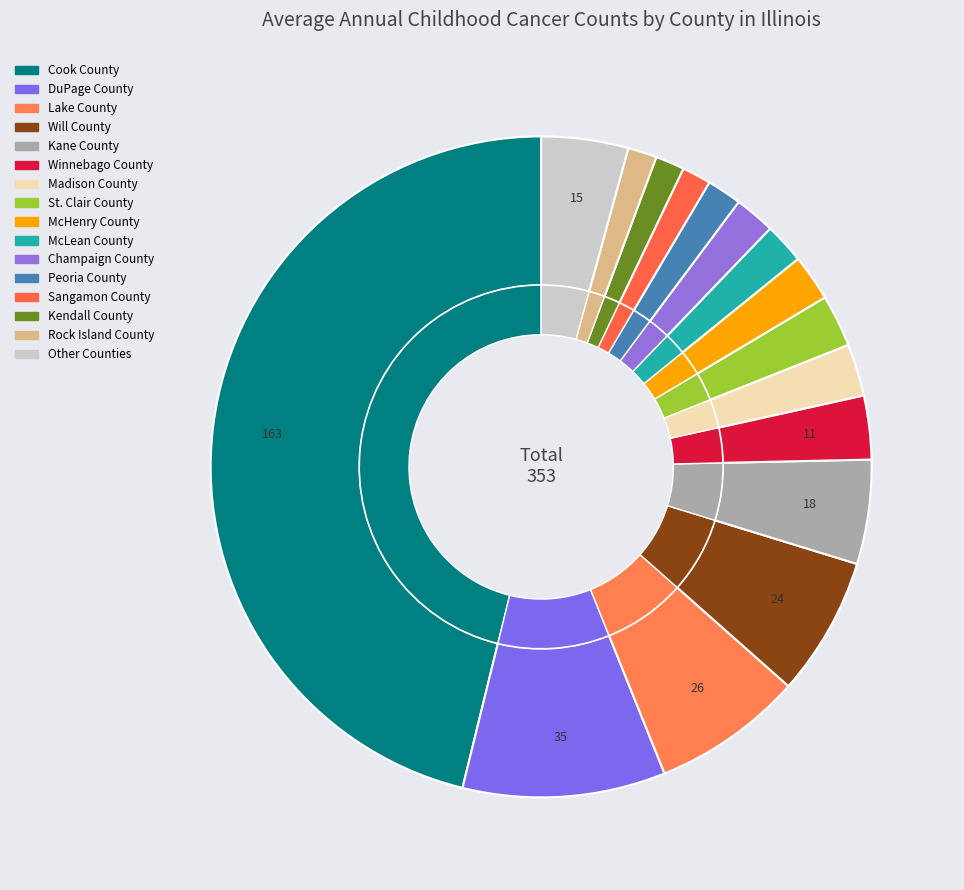

What is the change in value from Will County to St. Clair County?

-15